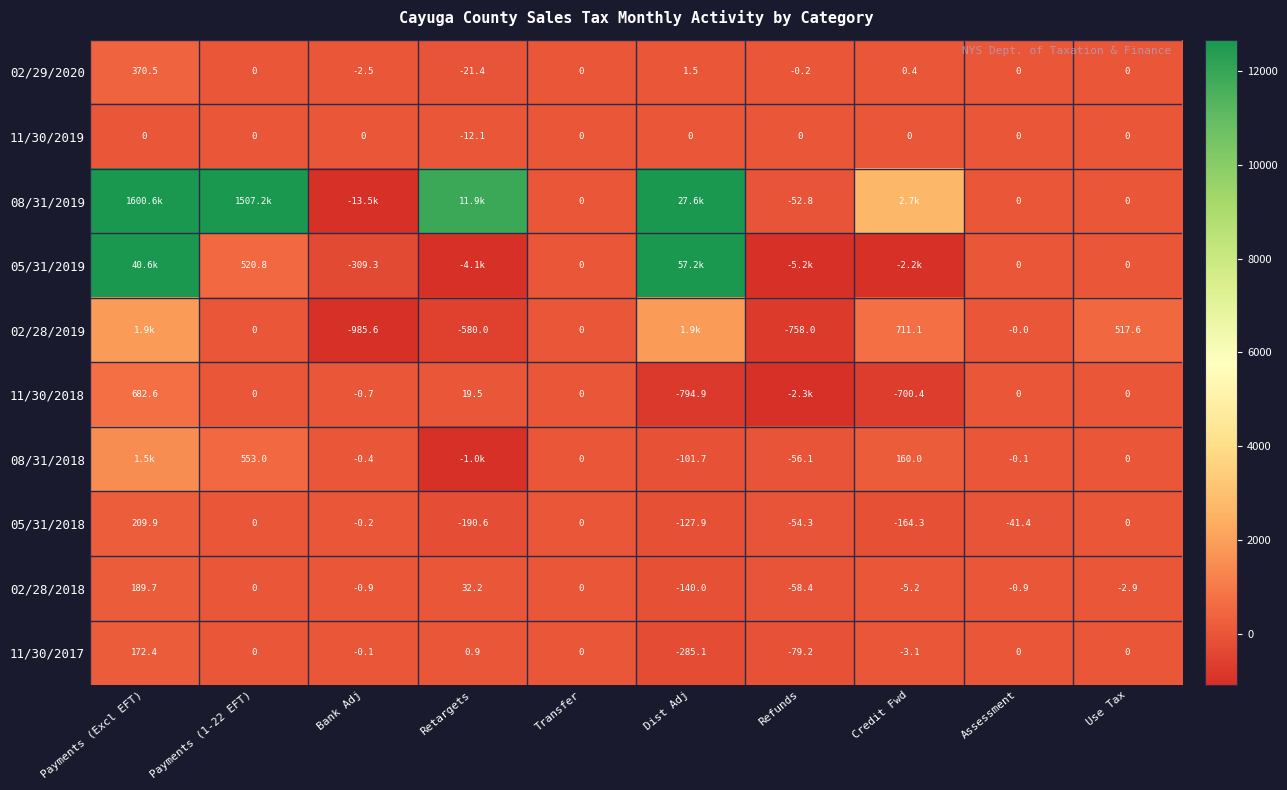

What is the lowest value of the 11/30/2019 series?

-12.1